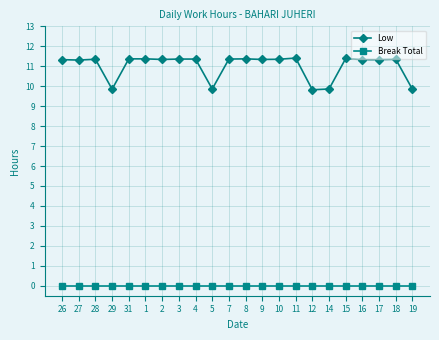

Rank the series at 17 from lowest to highest value.

Break Total, Low